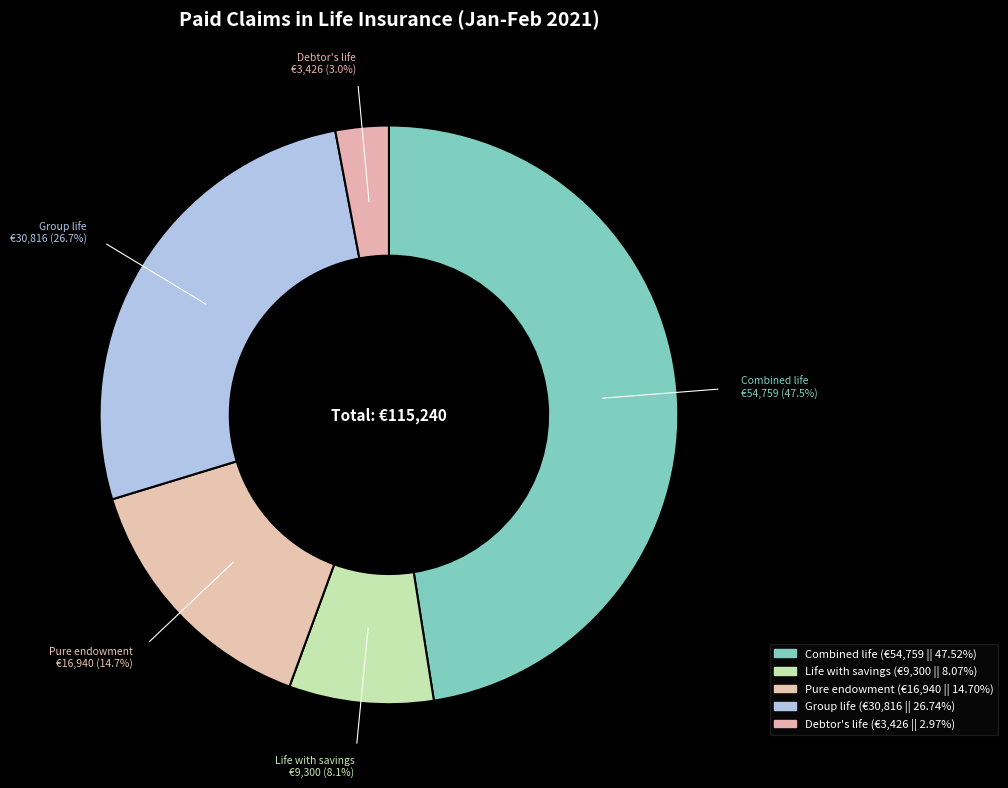

What is the total percentage of Life with savings and Pure endowment?

22.8%